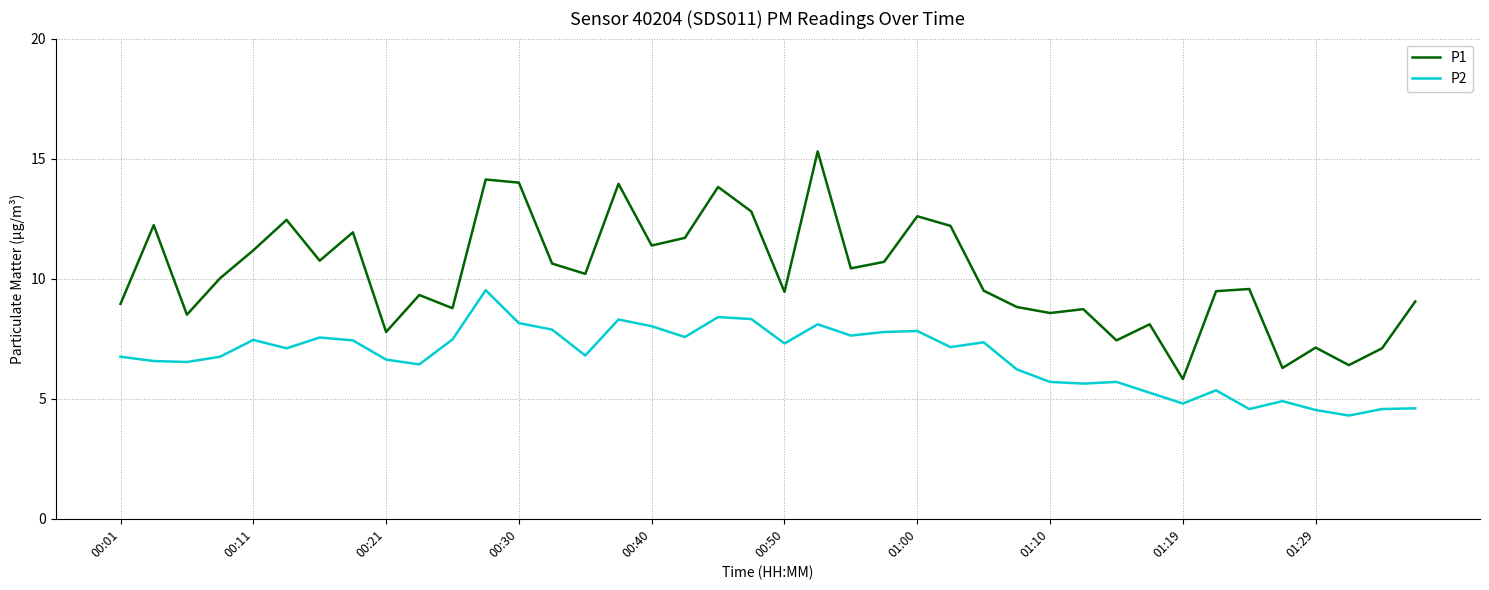

List the series in order of their peak value, highest first.

P1, P2